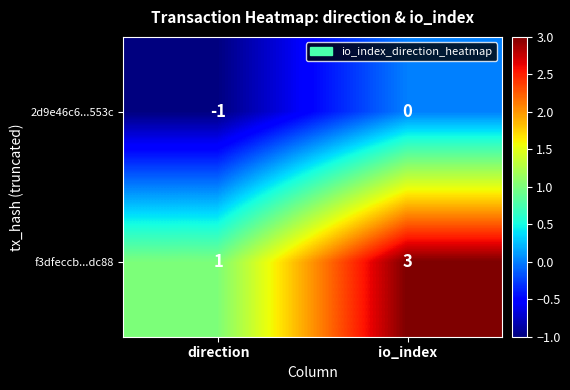

List the series in order of their peak value, lowest first.

2d9e46c6...553c, f3dfeccb...dc88